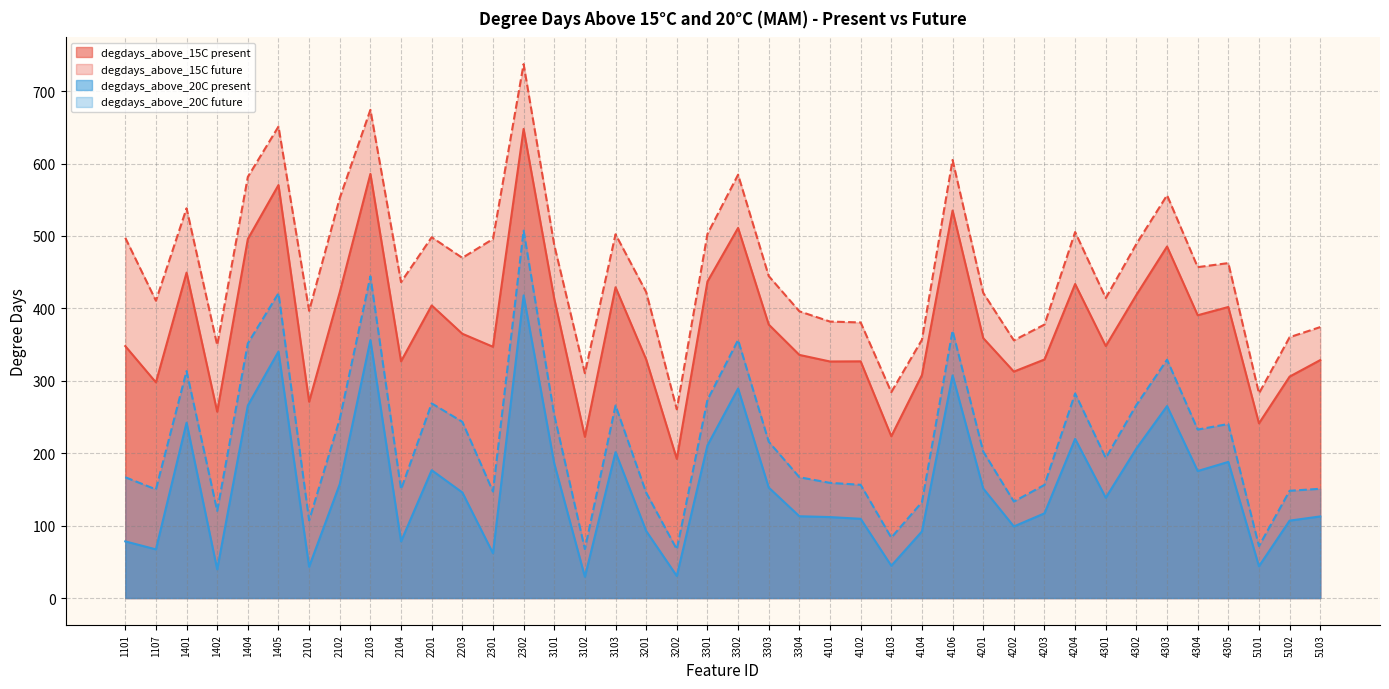

Between 3301 and 4103, which series saw the biggest shift?

degdays_above_15C future